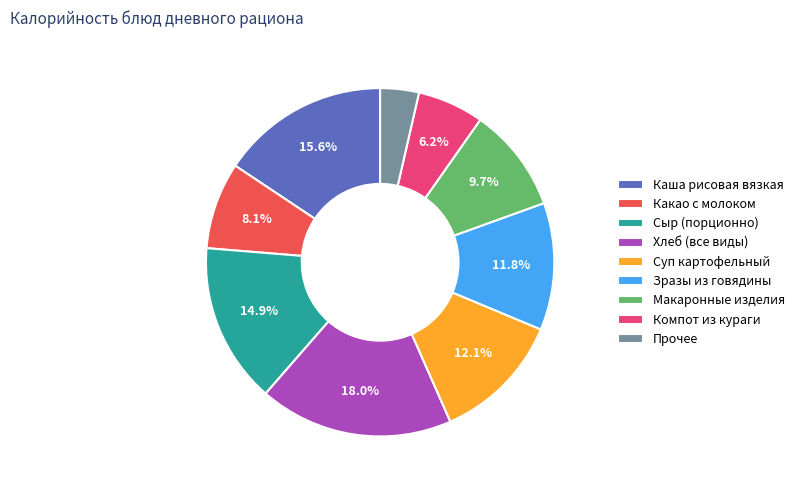

What is the largest slice in the pie chart?

Хлеб (все виды)